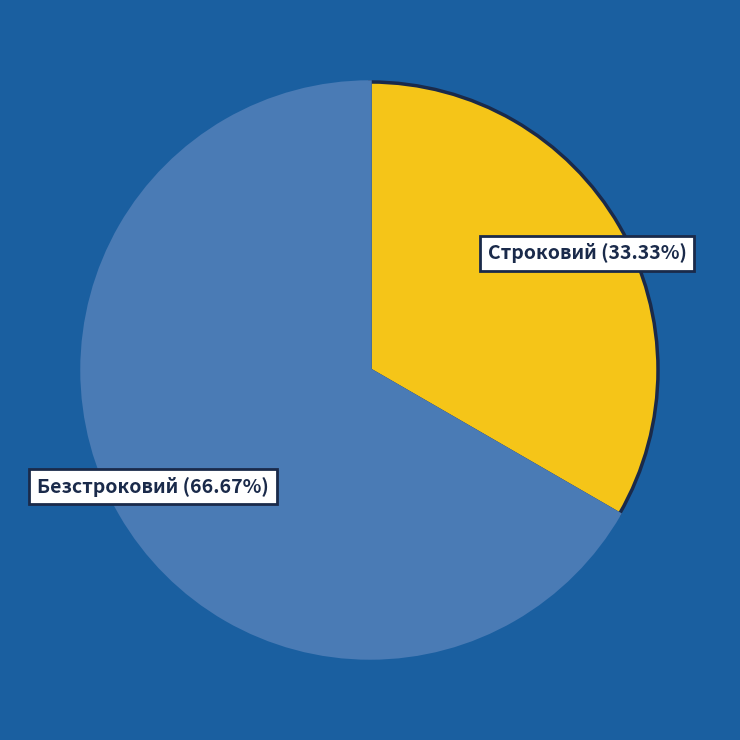

Approximately how many times larger is the value at Безстроковий compared to Строковий?

2.0